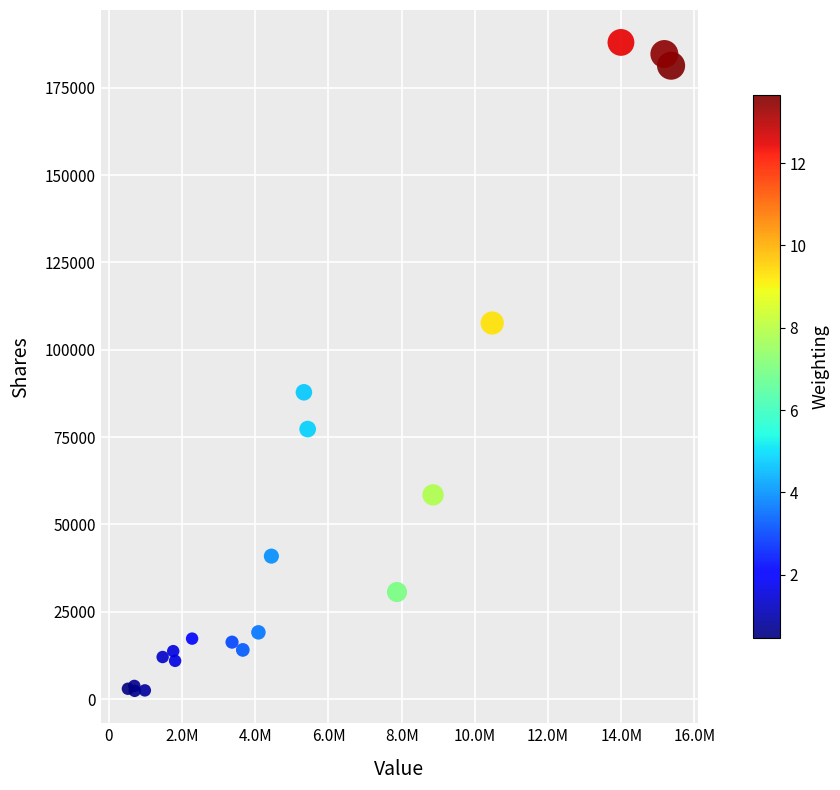

What Y value in the scatter plot is closest to 95157?

87808